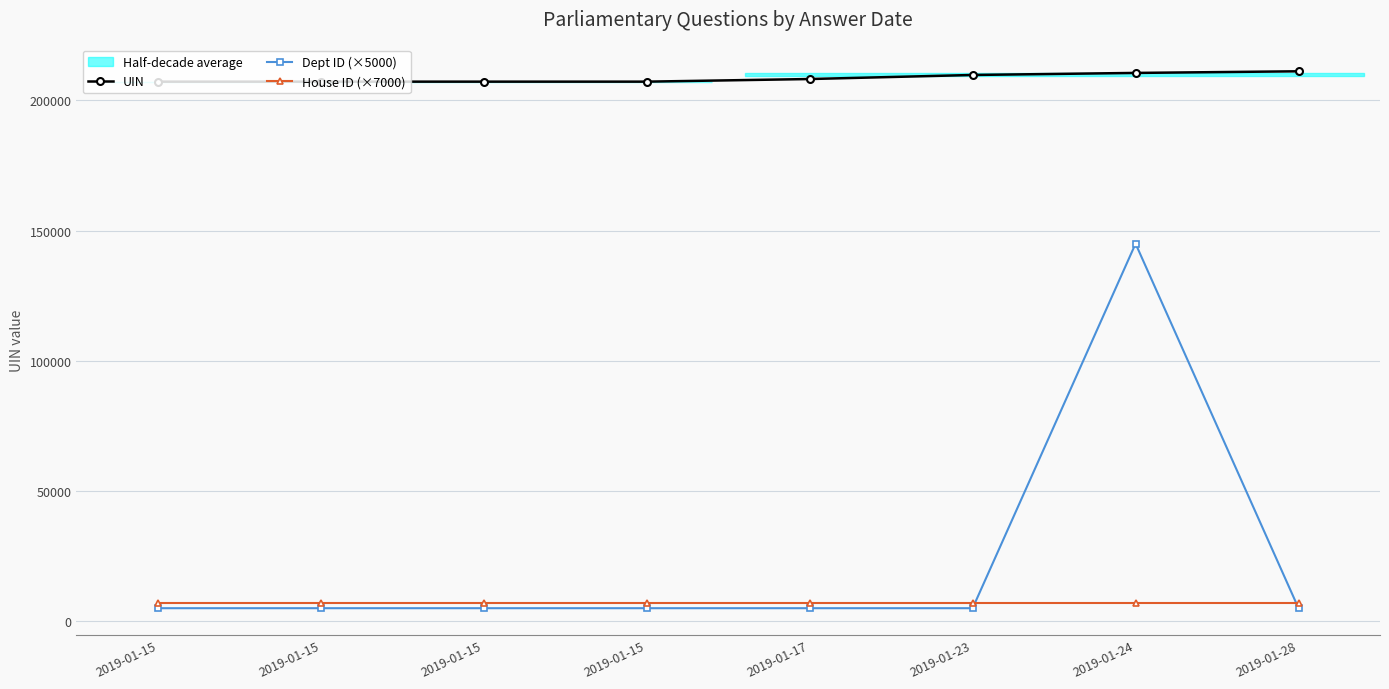

Is the value of House ID (×7000) at 2019-01-28 greater than the value of Dept ID (×5000) at 2019-01-15?

Yes